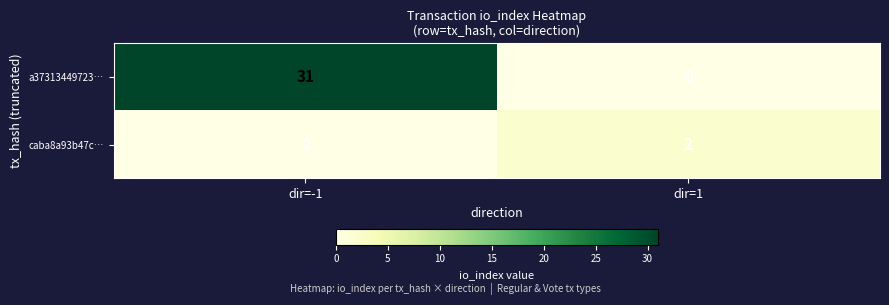

Is it true that caba8a93b47c… equals 2 at dir=1?

True